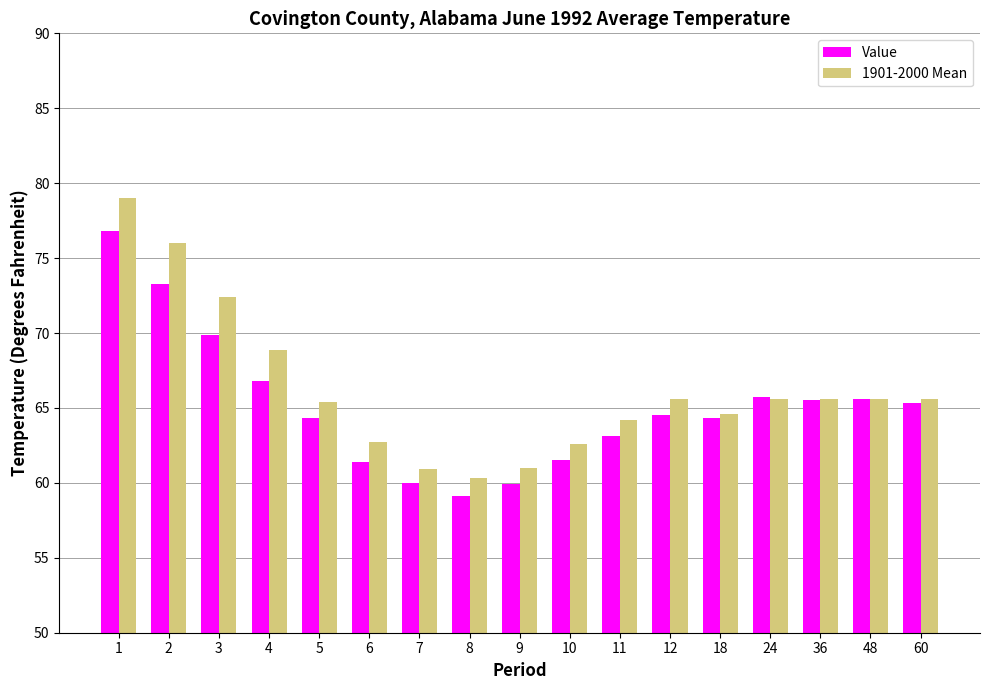

At which label does 1901-2000 Mean reach its peak?

1